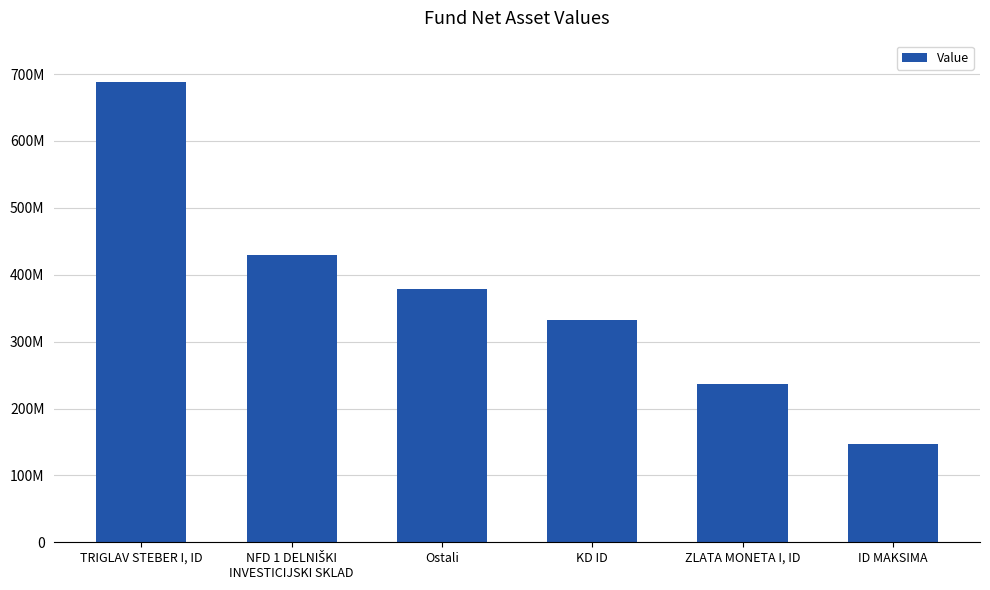

List the labels in order of value, largest first.

TRIGLAV STEBER I, ID, NFD 1 DELNIŠKI
INVESTICIJSKI SKLAD, Ostali, KD ID, ZLATA MONETA I, ID, ID MAKSIMA